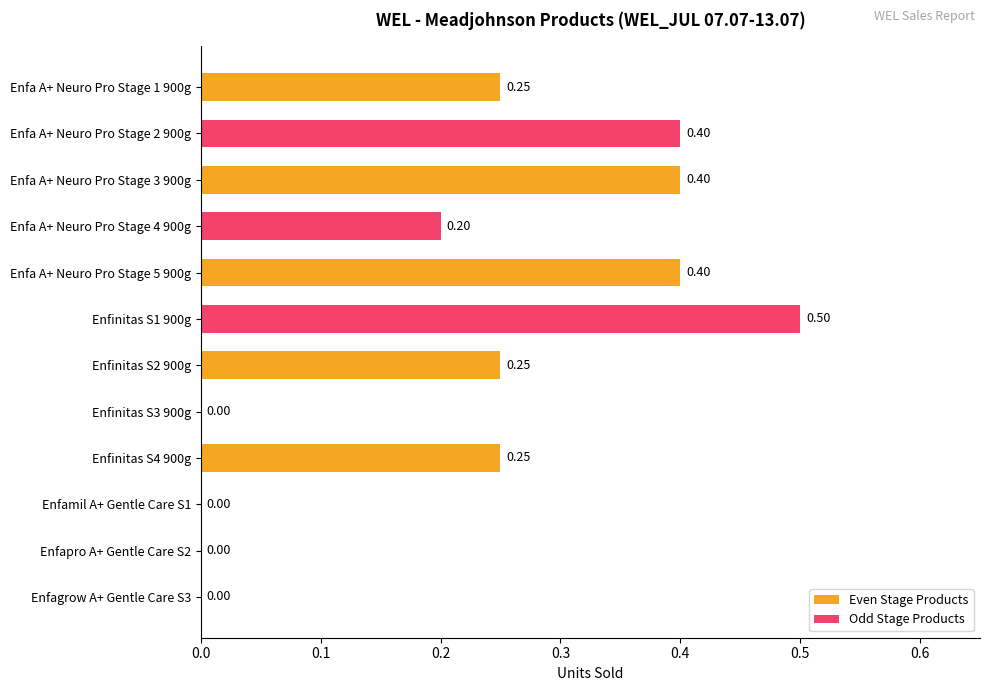

How many data points in Even Stage Products are above 0?

5